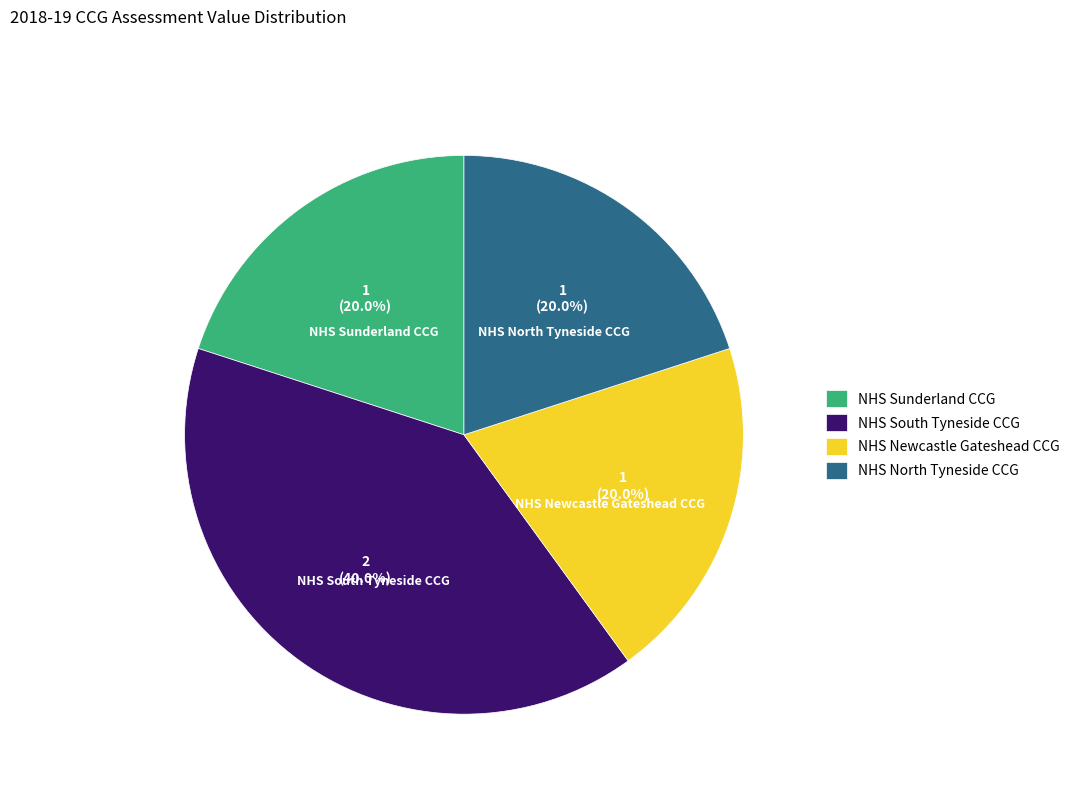

What is the ratio of the value at NHS Sunderland CCG to the value at NHS South Tyneside CCG?

0.5